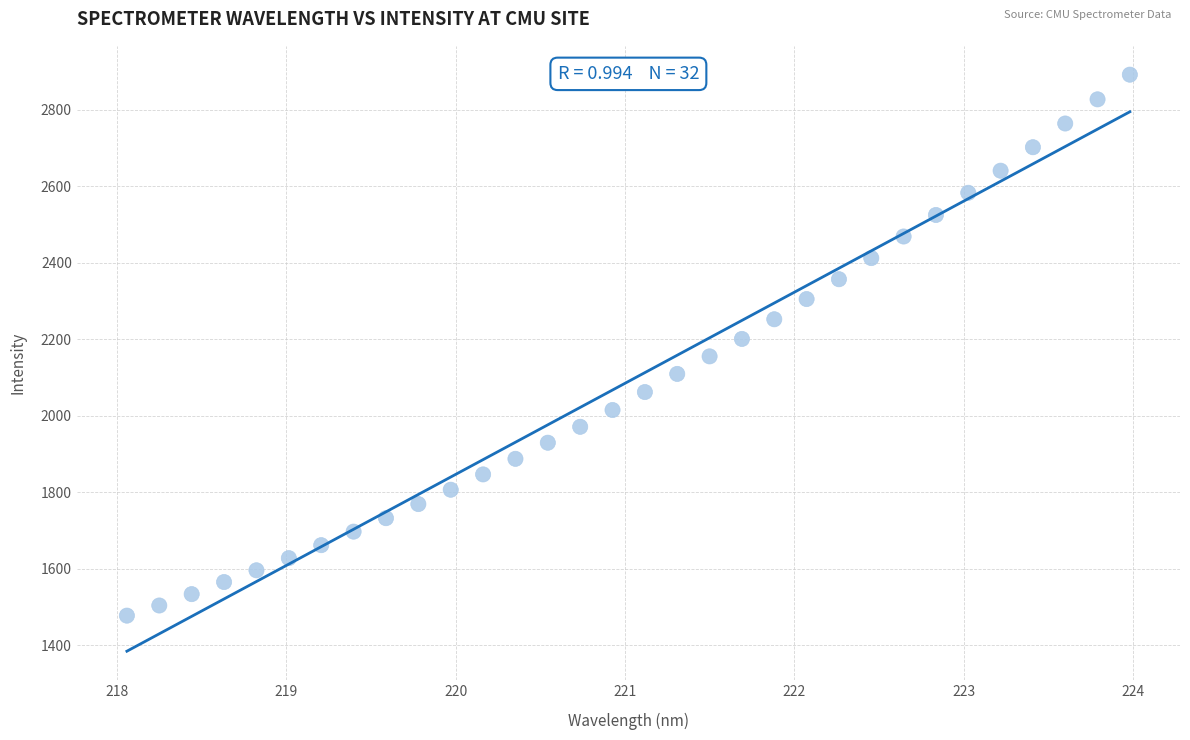

What is the range of X values (max minus min)?

5.9